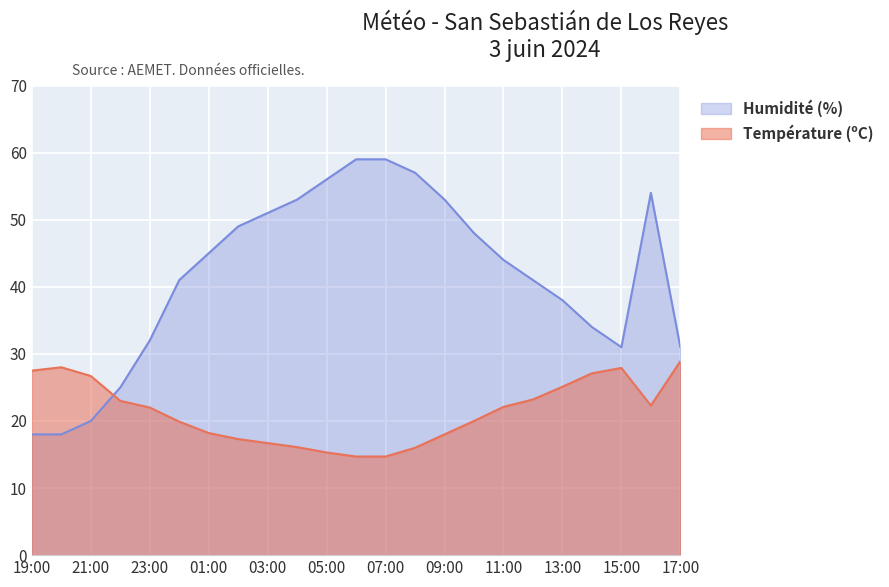

What is the difference between the highest and lowest values at 06:00?

44.3